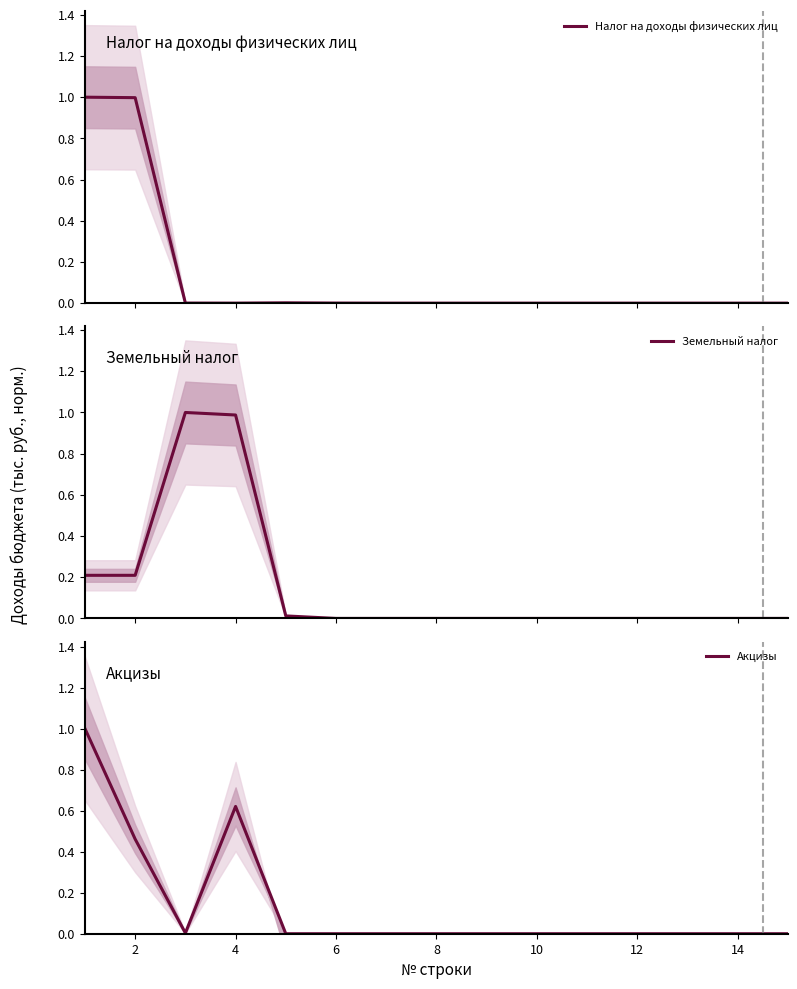

True or false: Акцизы has a value of 0.0 at 10.

True